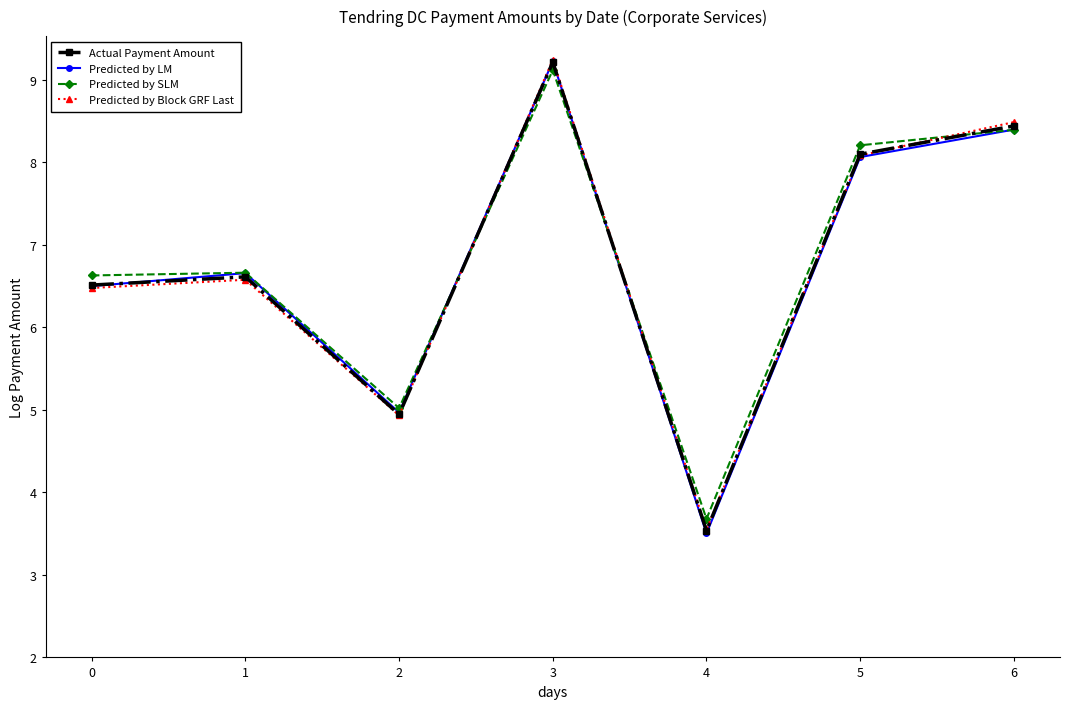

True or false: Actual Payment Amount has a value of 8.6 at 0.

False